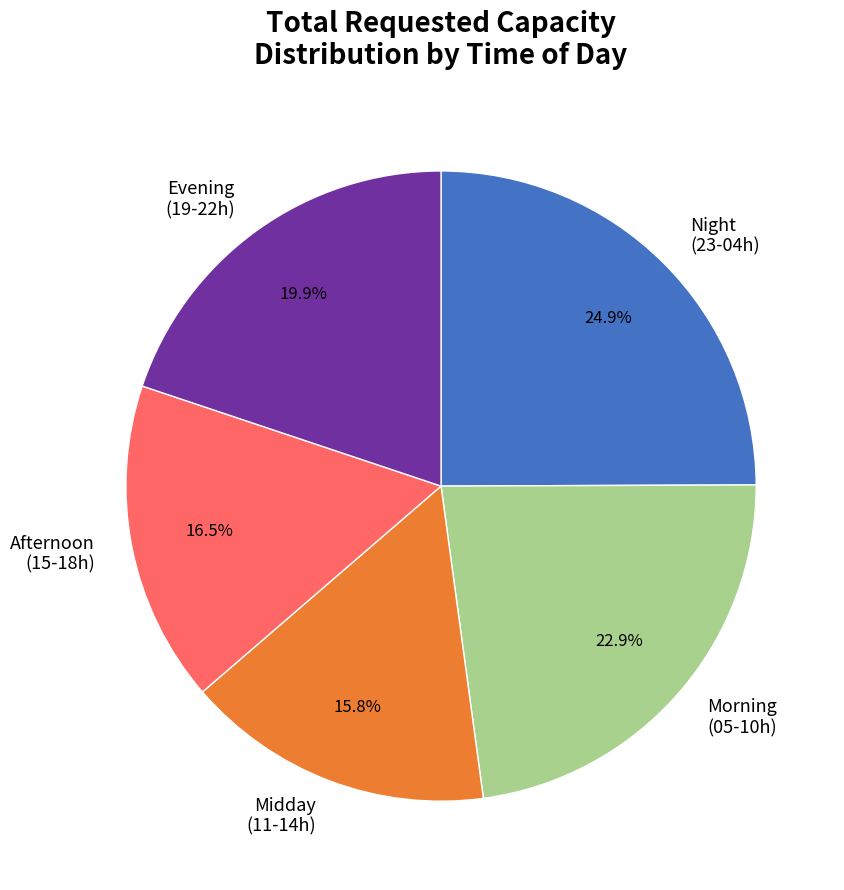

What percentage is NOT represented by Midday (11-14h)?

84.2%